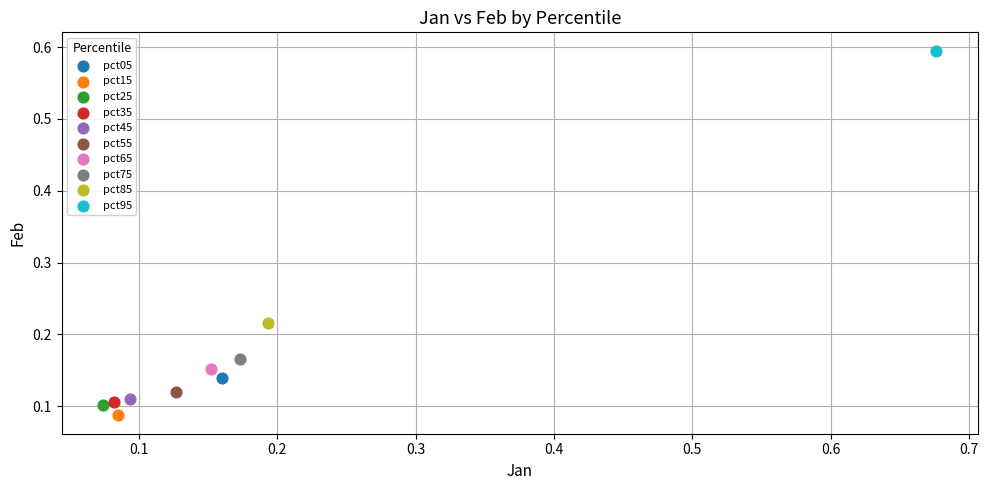

What are all the series names shown in the legend?

pct05, pct15, pct25, pct35, pct45, pct55, pct65, pct75, pct85, pct95